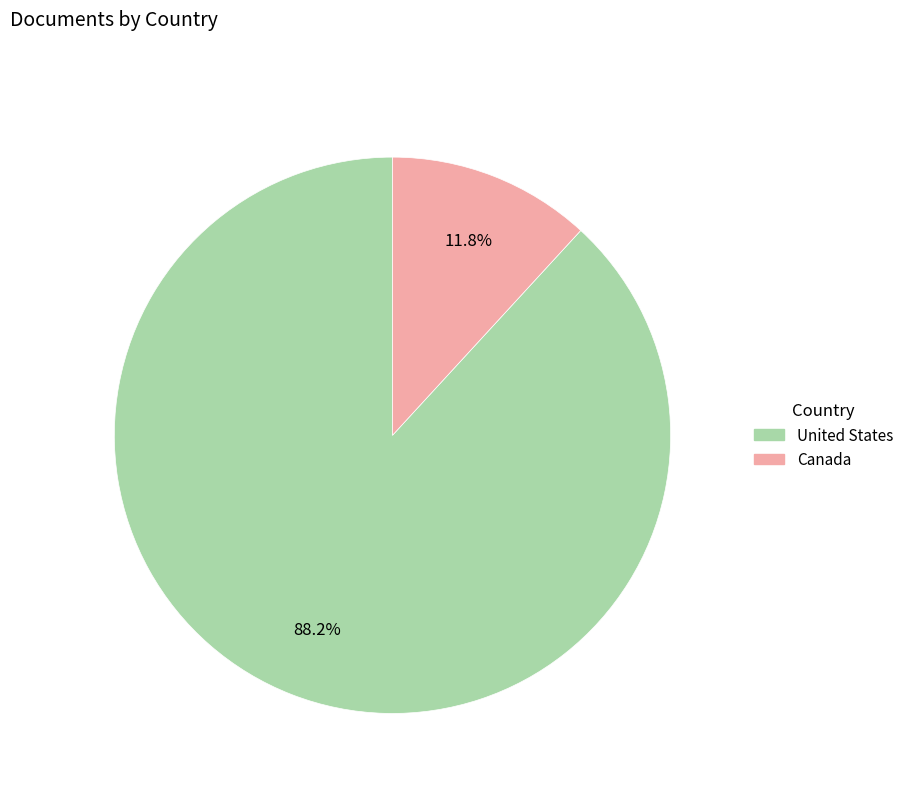

Combined, what portion of the pie is Canada and United States?

100.0%